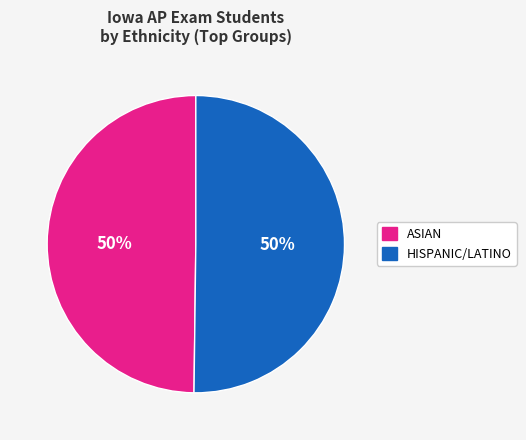

To the nearest percent, what is the average slice percentage?

50%